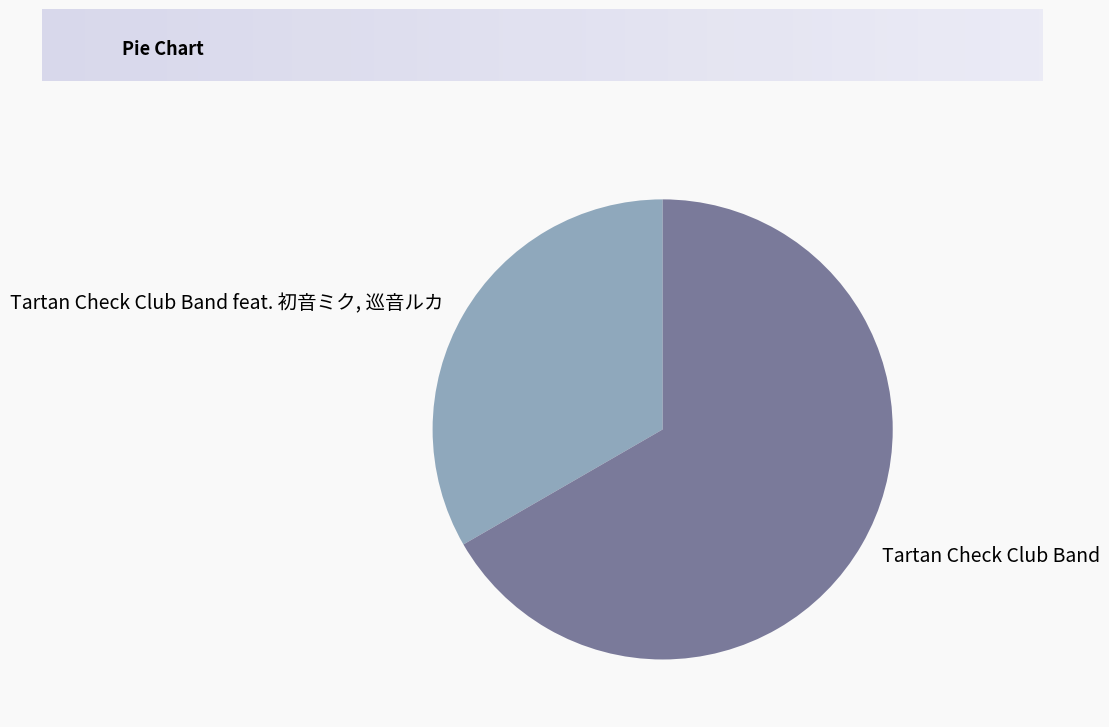

Is the sum of Tartan Check Club Band and Tartan Check Club Band feat. 初音ミク, 巡音ルカ greater than half?

Yes